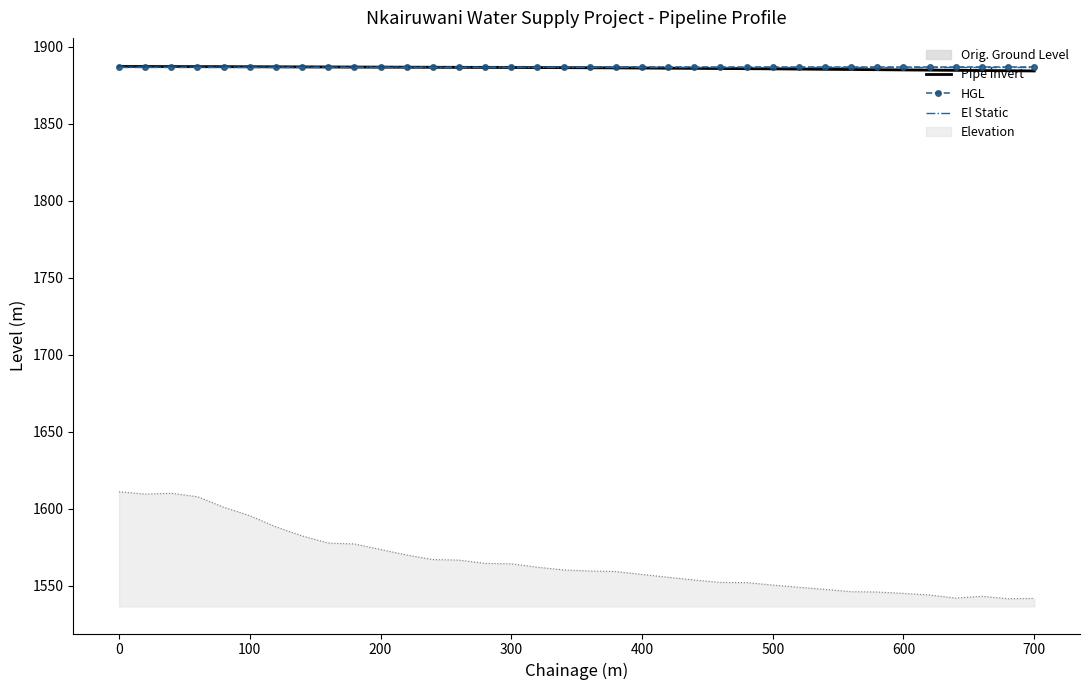

What is the highest value of the El Static series?

1887.2